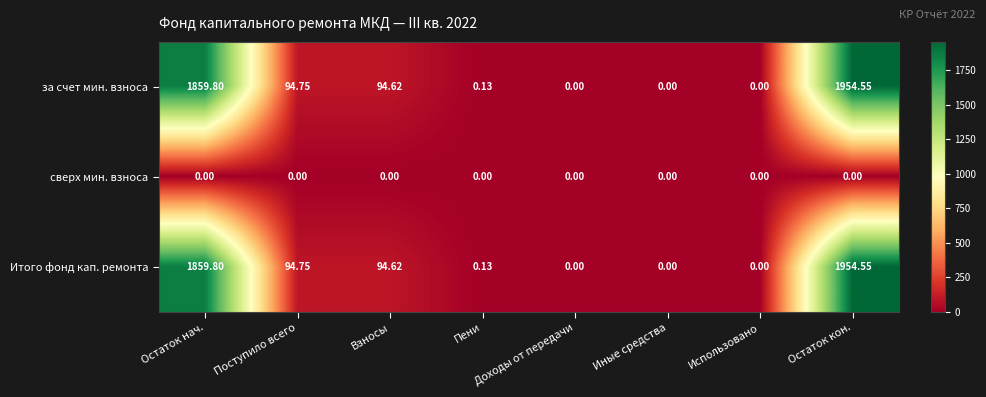

At which label does Итого фонд кап. ремонта reach its peak?

Остаток кон.